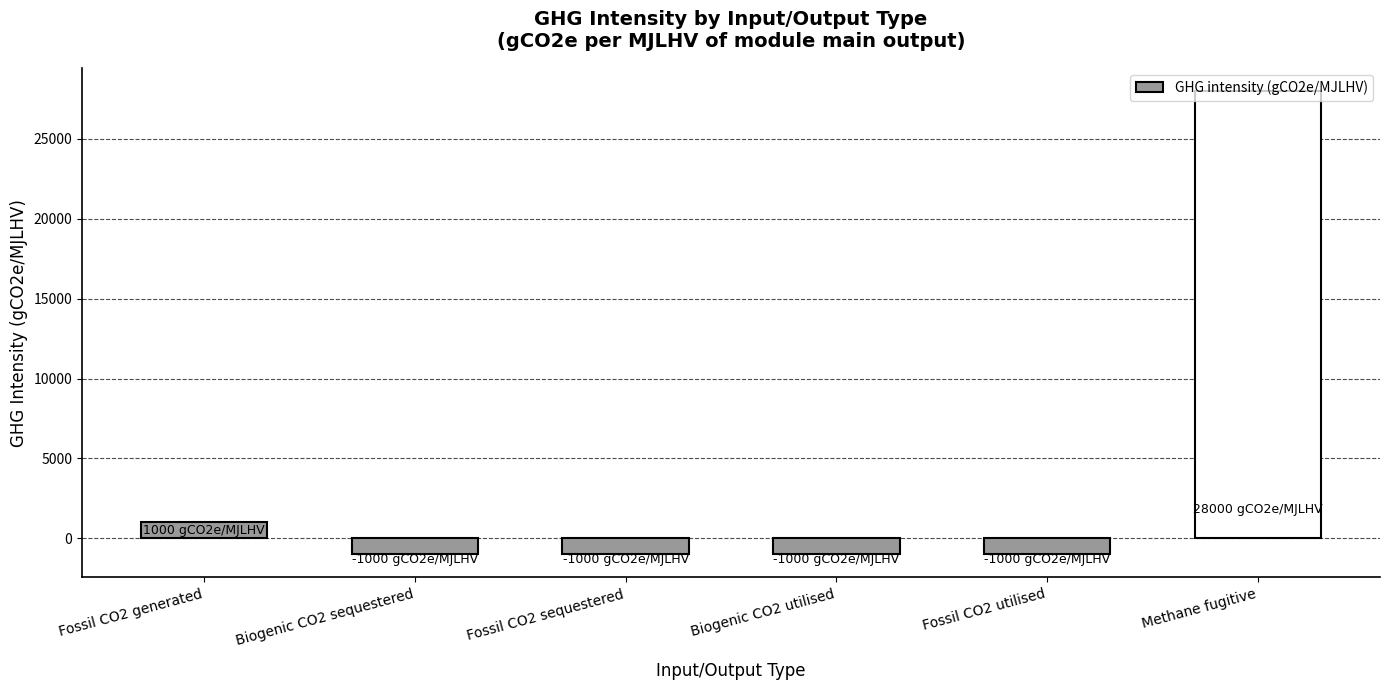

What is the value of the 5th bar from the left?

-1000